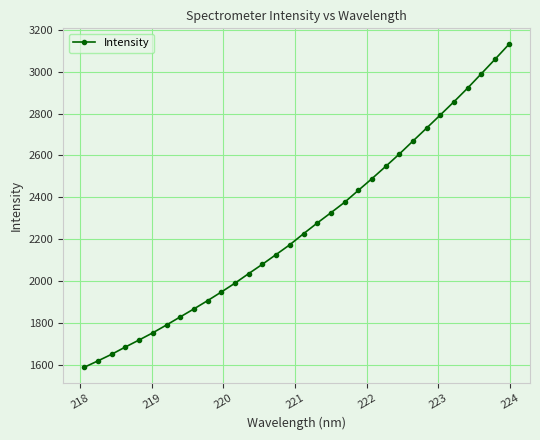

What is the average value?

2255.7